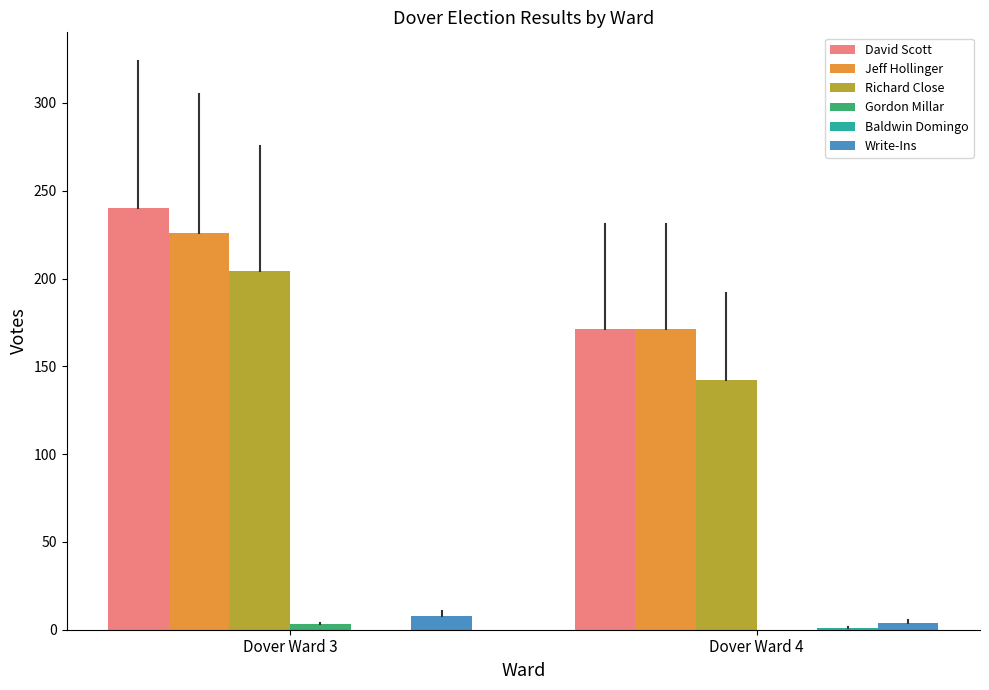

Which series changed the most between Dover Ward 3 and Dover Ward 4?

David Scott